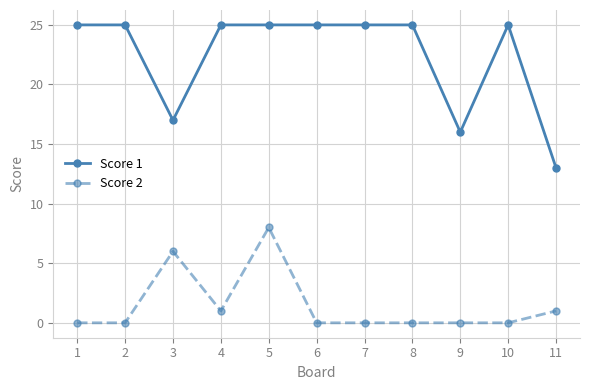

What is the difference between the highest and lowest values at 9?

16